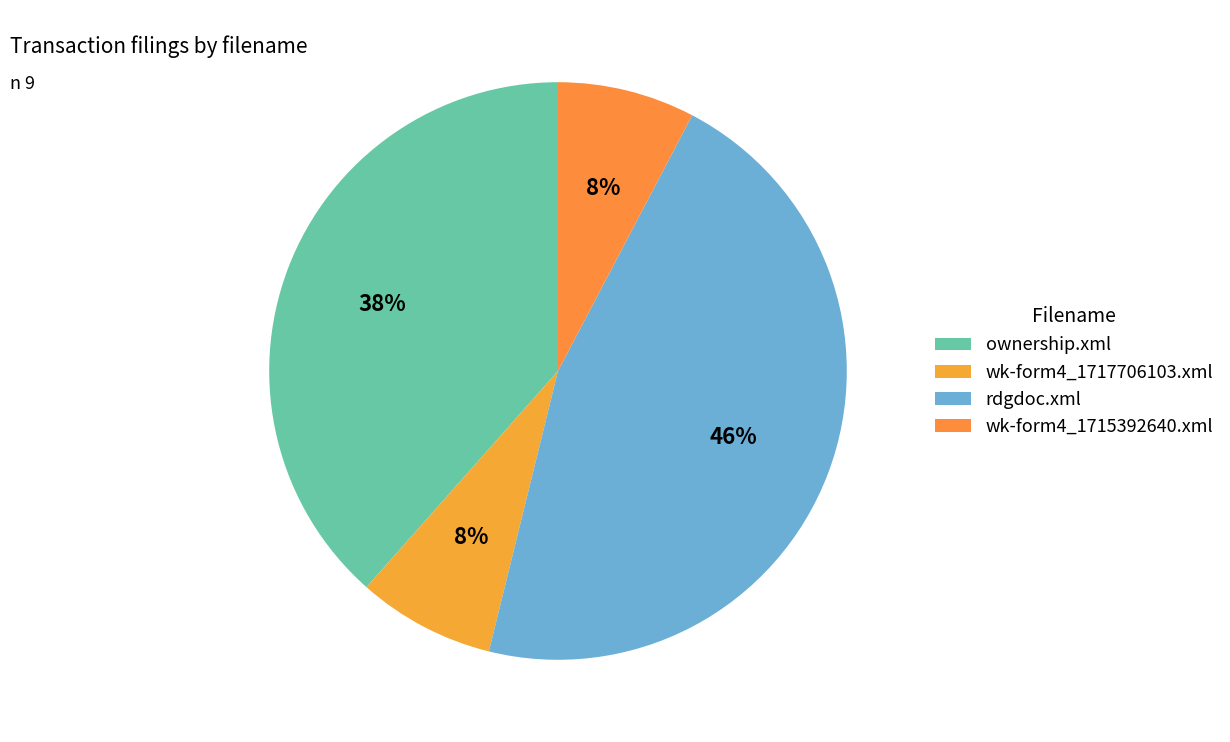

Count the number of slices in the pie.

4